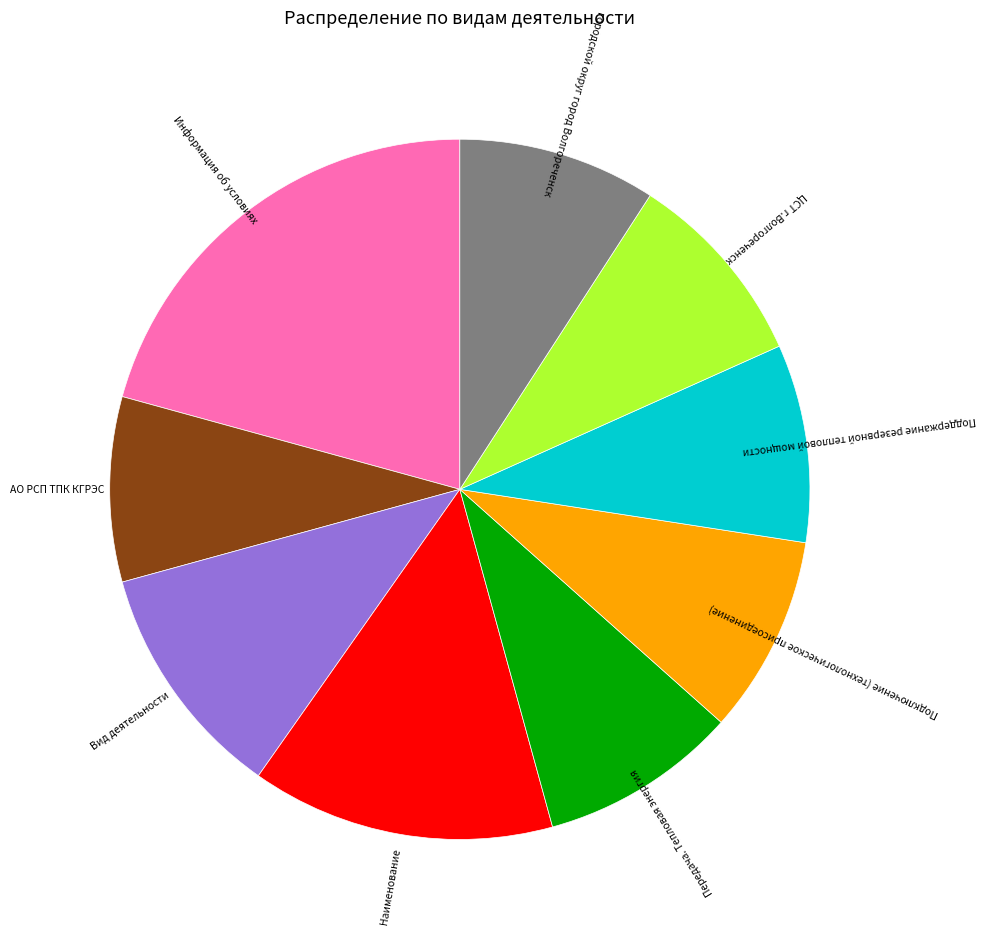

How many slices are in this pie chart?

9